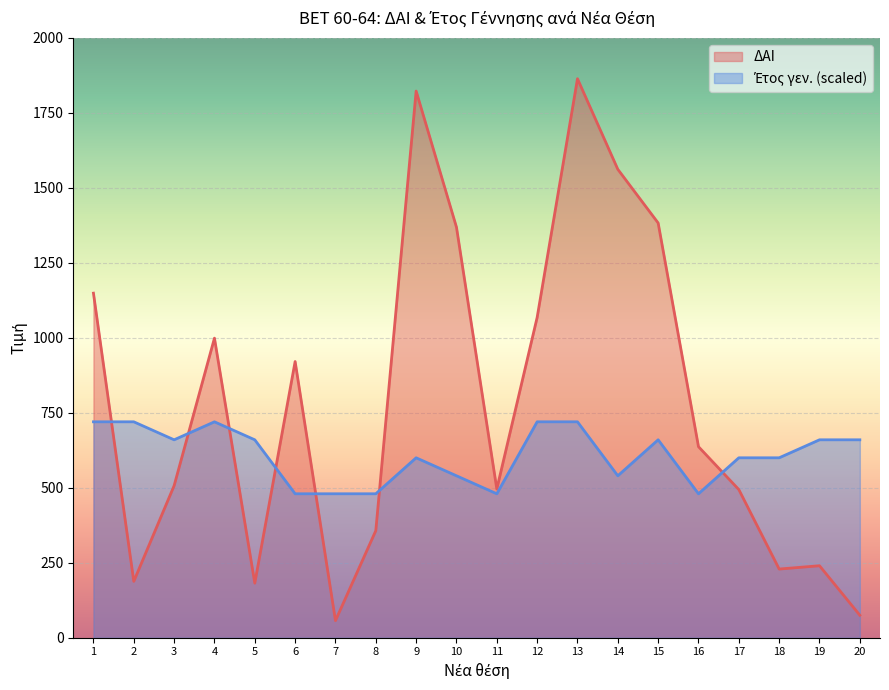

What is the approximate value of Έτος γεν. at 1, to the nearest 10?

720